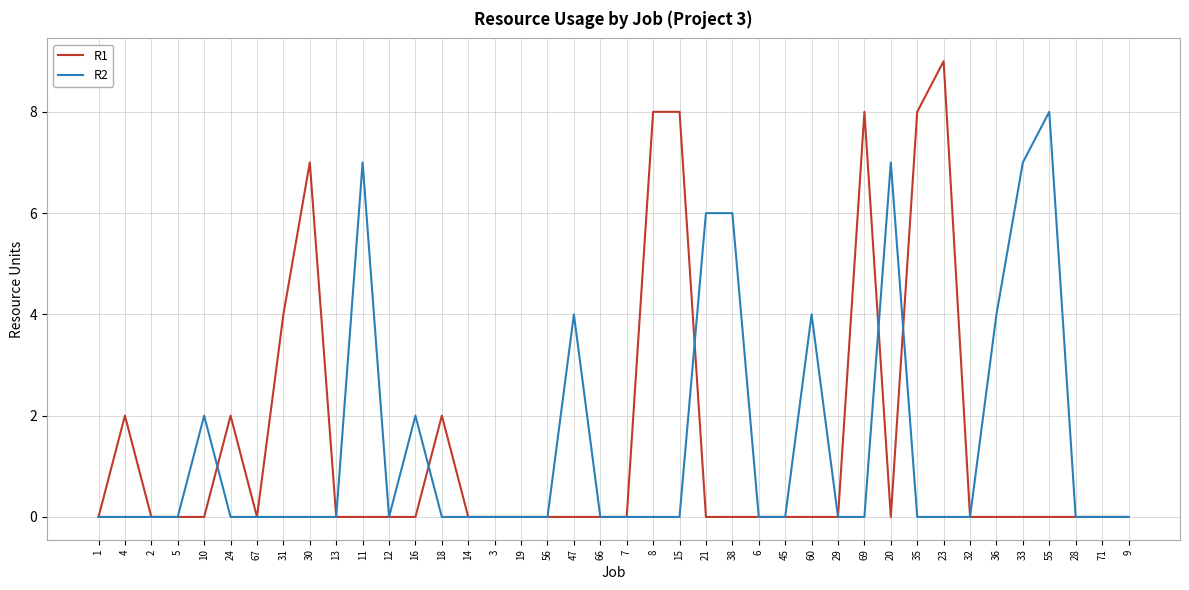

The value of R1 at 16 is -4. True or false?

False